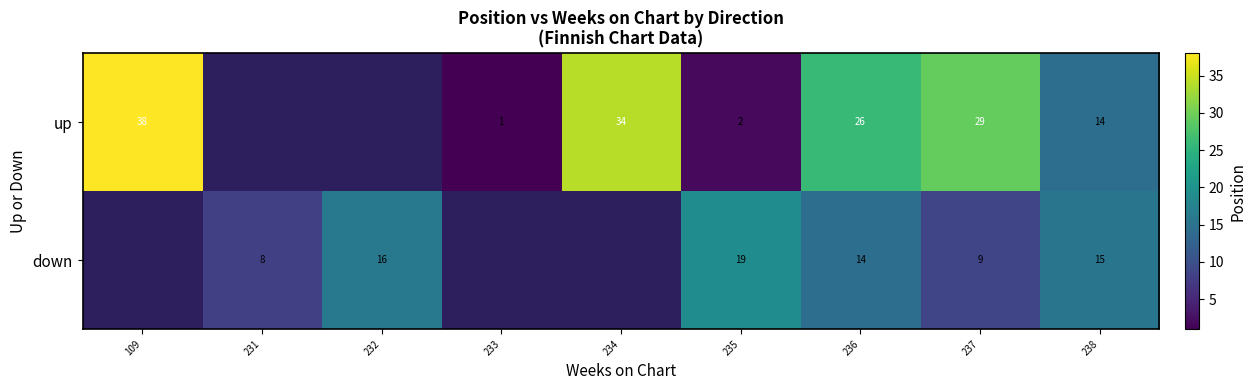

What is the maximum value shown in the chart?

38.0